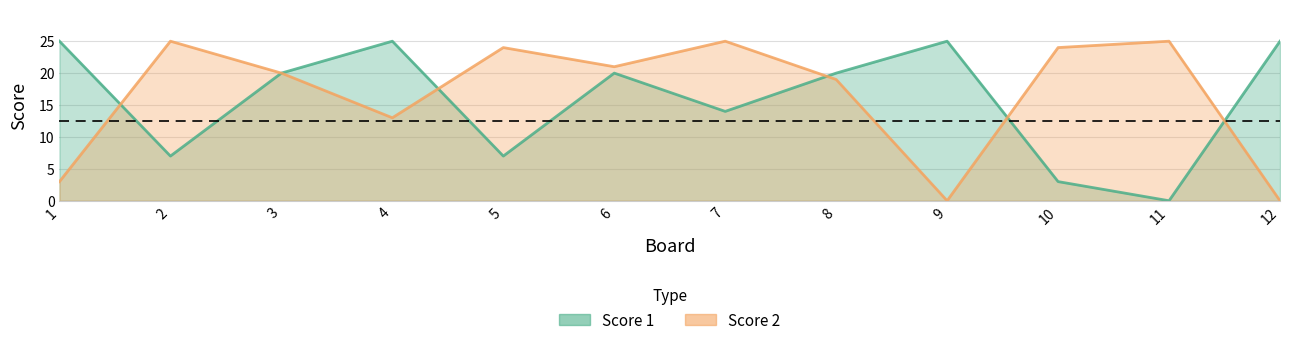

What are all the series names shown in the legend?

Score 1, Score 2